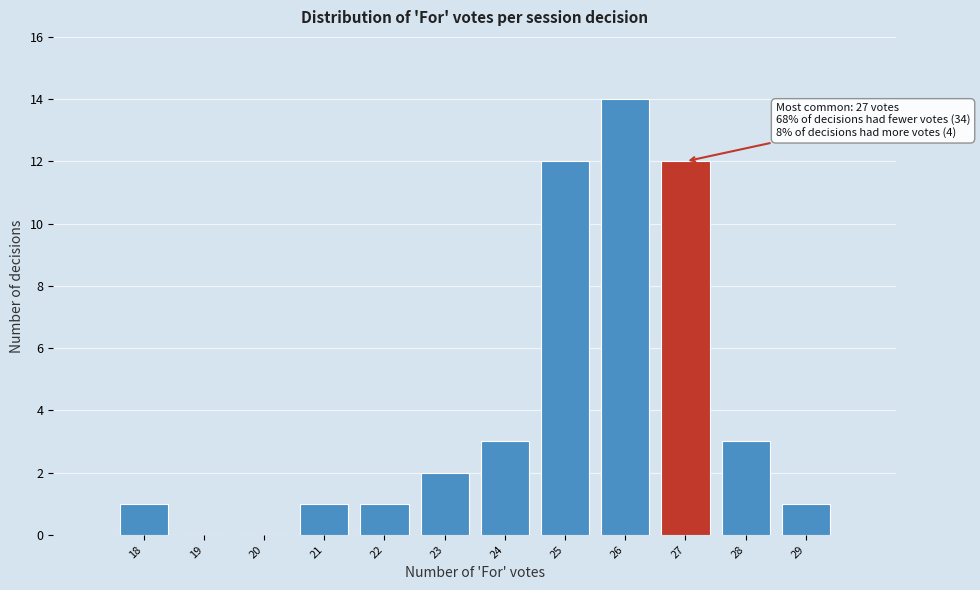

Which range on the x-axis has the tallest bar?

25.5 to 26.5